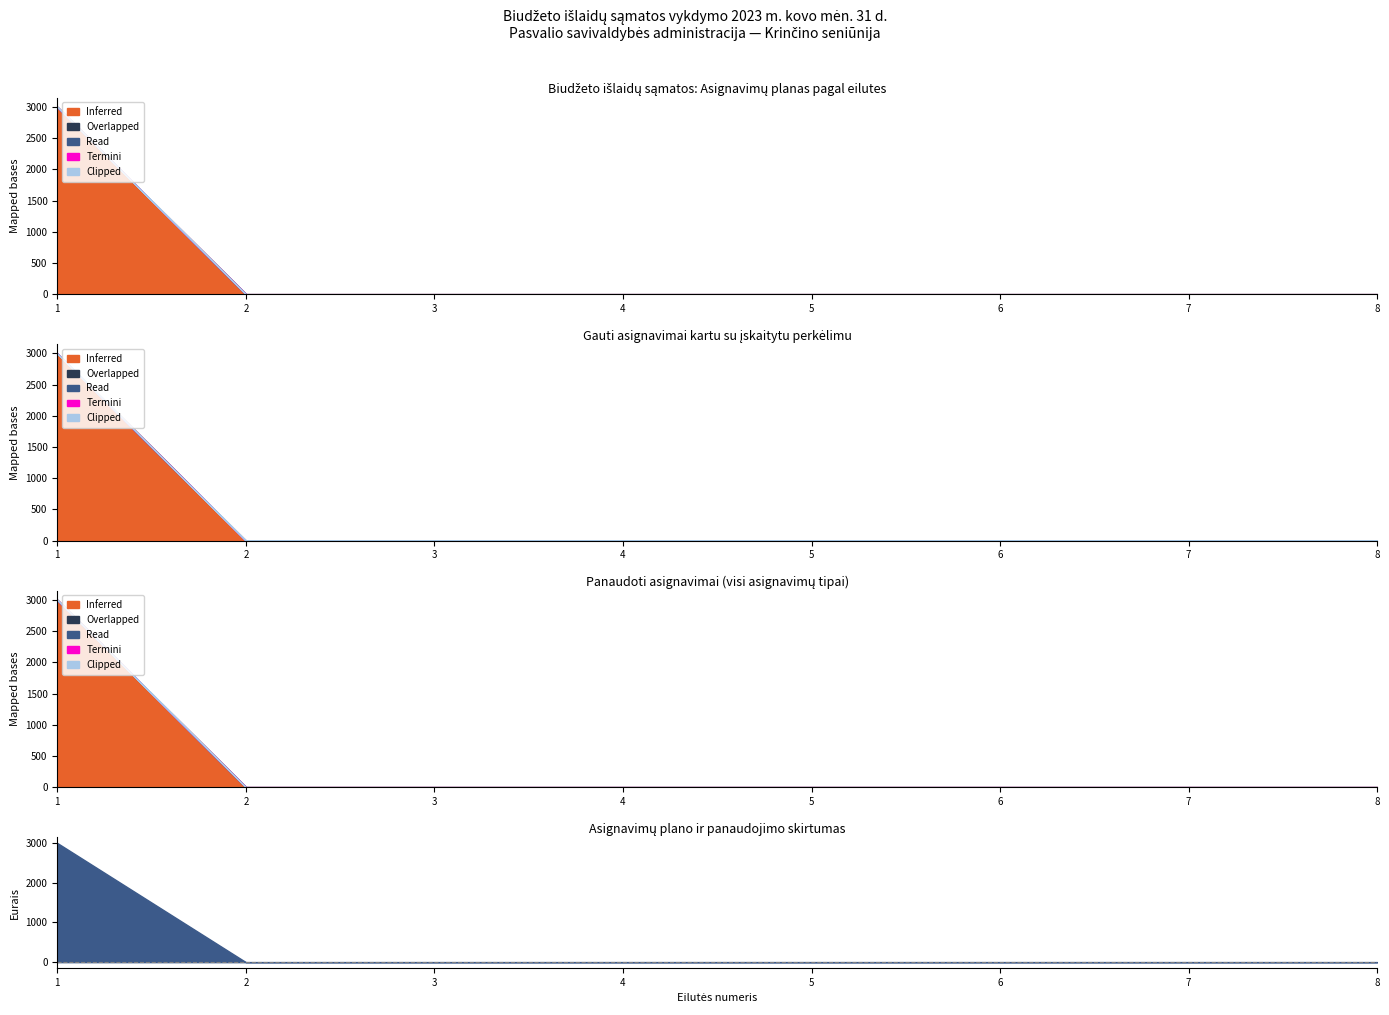

What is the total value across all series at 1?

3000